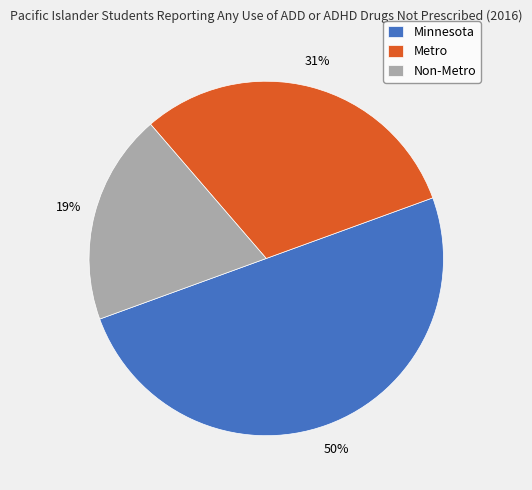

Count the number of slices in the pie.

3